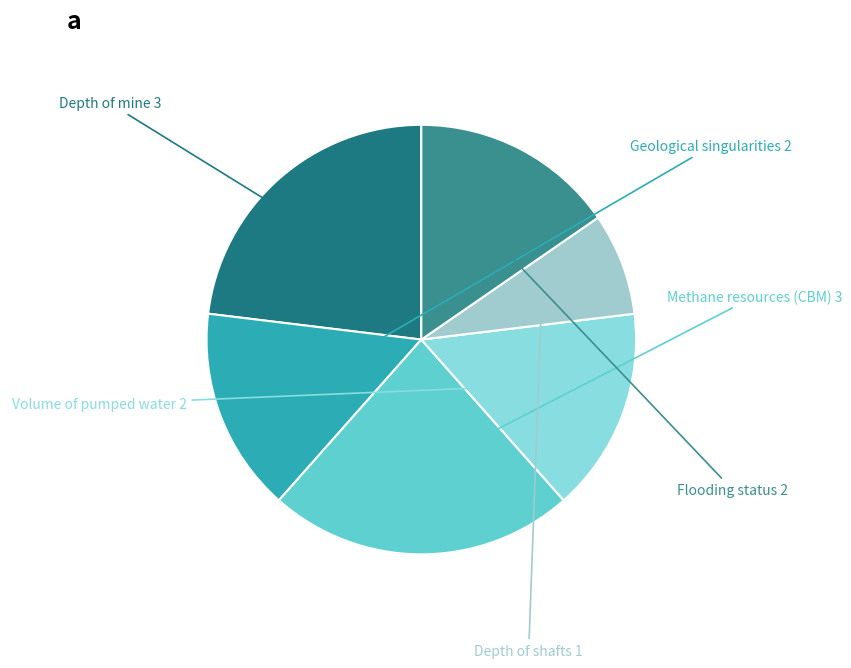

Combined, do Geological singularities and Flooding status account for over 50%?

No